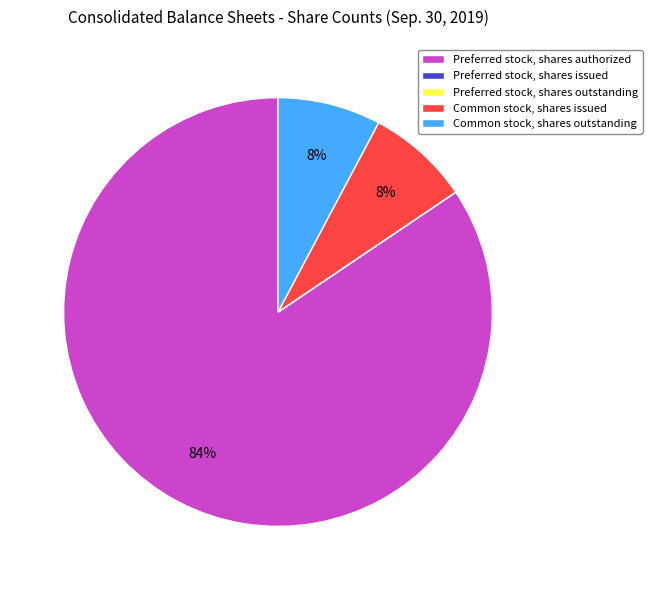

To the nearest percent, what percentage of the pie is Common stock, shares outstanding?

8%